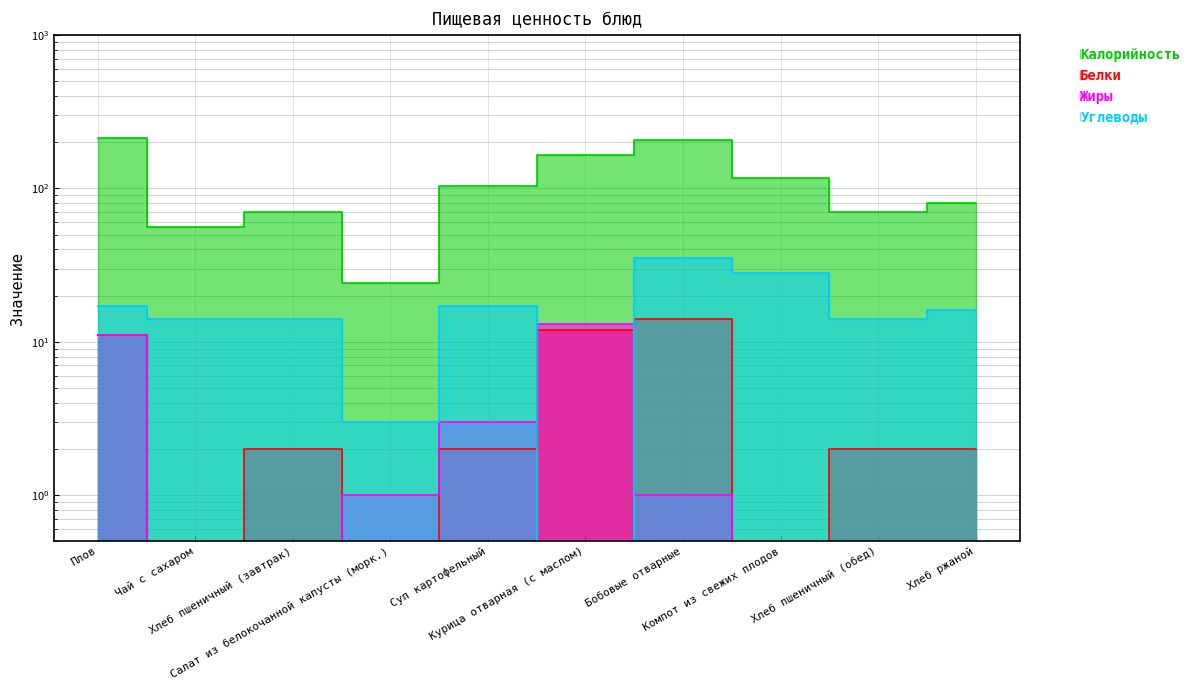

How many interior local peaks does the Углеводы series have?

2